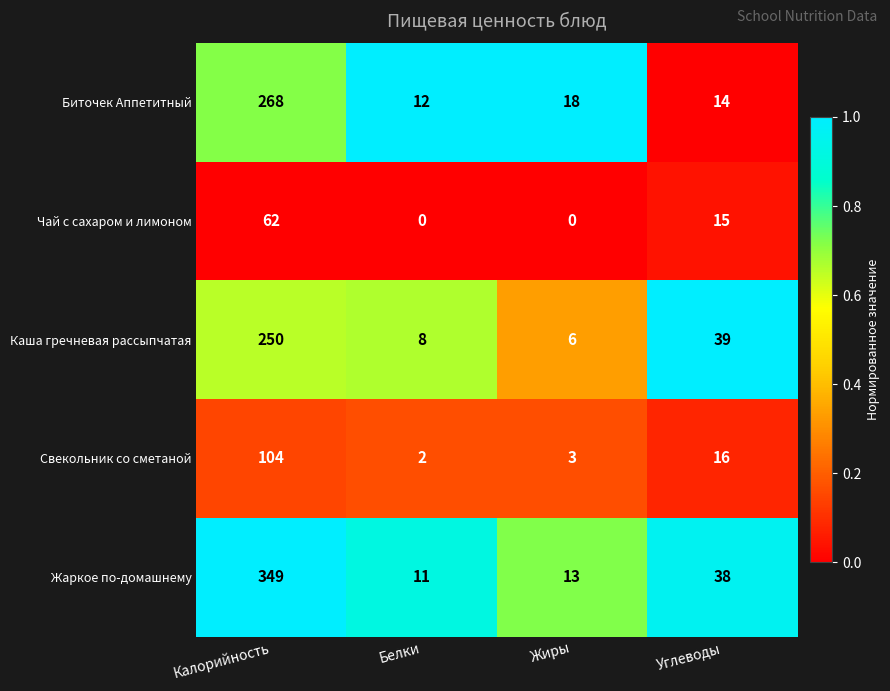

Rank the series by their maximum value, from highest to lowest.

Жаркое по-домашнему, Биточек Аппетитный, Каша гречневая рассыпчатая, Свекольник со сметаной, Чай с сахаром и лимоном